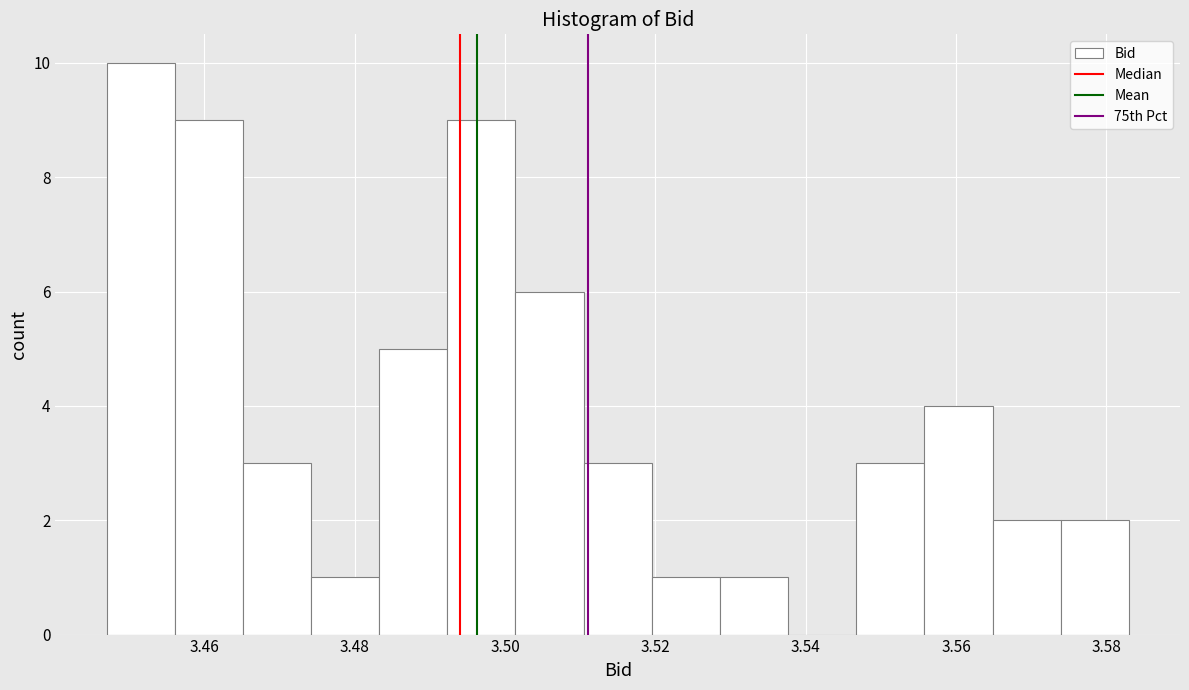

Reading left to right, transcribe this chart: for each bar, give the range it covers on the x-axis and its height. Neither the bar edges nor the heights are printed on the chart, so give them approximately, as read against the axes.

3.448 to 3.456: 10
3.456 to 3.466: 9
3.466 to 3.474: 3
3.474 to 3.484: 1
3.484 to 3.492: 5
3.492 to 3.502: 9
3.502 to 3.510: 6
3.510 to 3.520: 3
3.520 to 3.528: 1
3.528 to 3.538: 1
3.538 to 3.546: 0
3.546 to 3.556: 3
3.556 to 3.564: 4
3.564 to 3.574: 2
3.574 to 3.584: 2